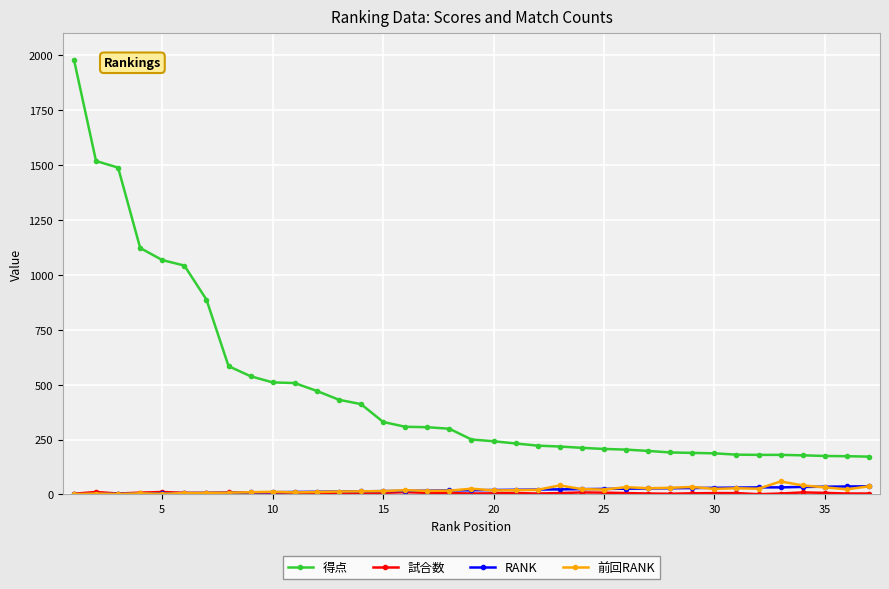

What is the value of the 前回RANK point at the 1st from the left?

1